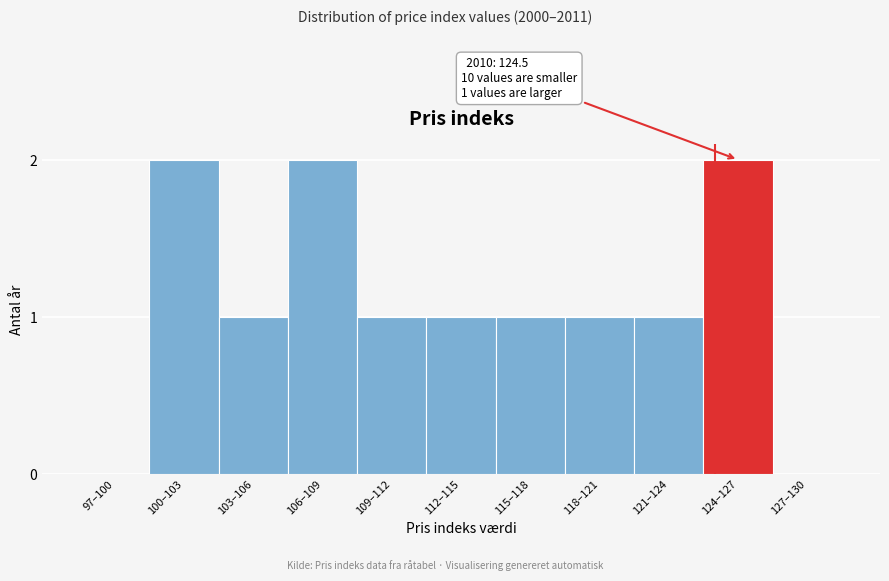

Reading right to left, list all the values displayed in this chart.

127–130=0	124–127=2	121–124=1	118–121=1	115–118=1	112–115=1	109–112=1	106–109=2	103–106=1	100–103=2	97–100=0